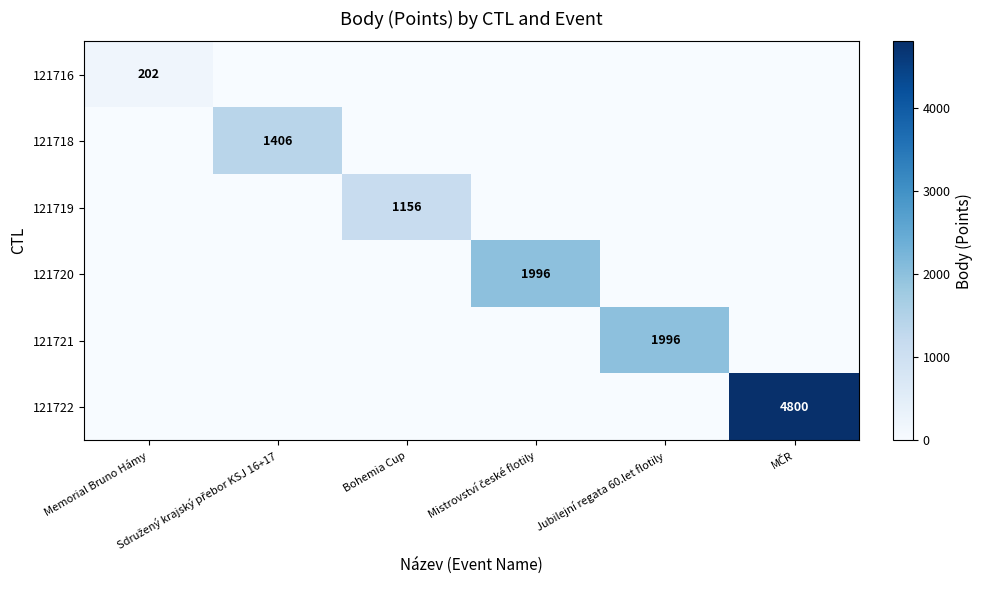

How many values in the 121716 series exceed 0?

1